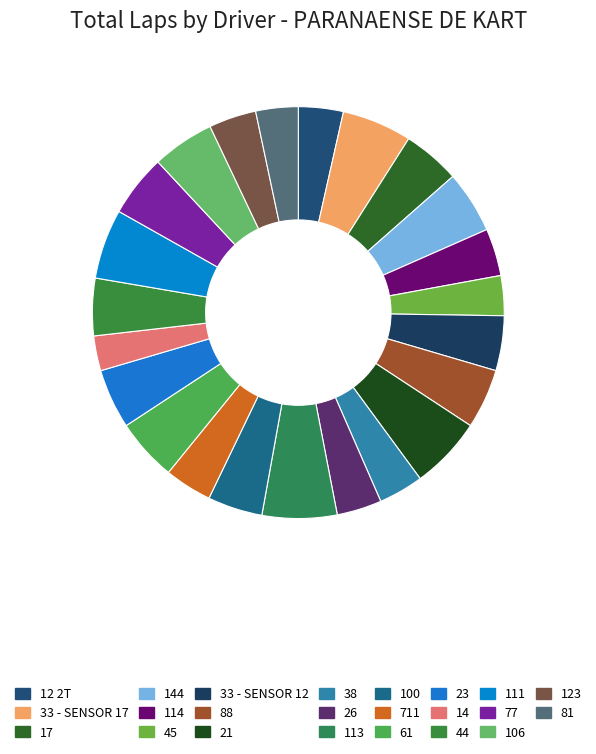

What is the smallest slice in the pie chart?

14